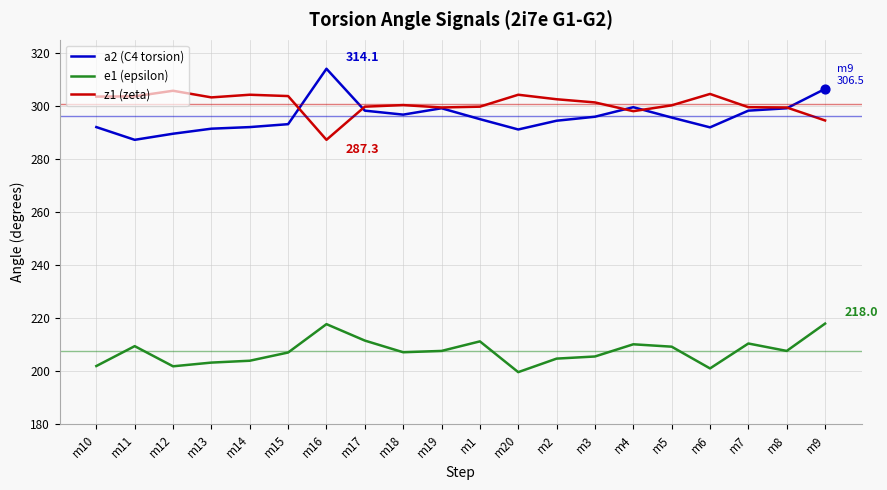

What is the difference between the highest and lowest values at m2?

97.8